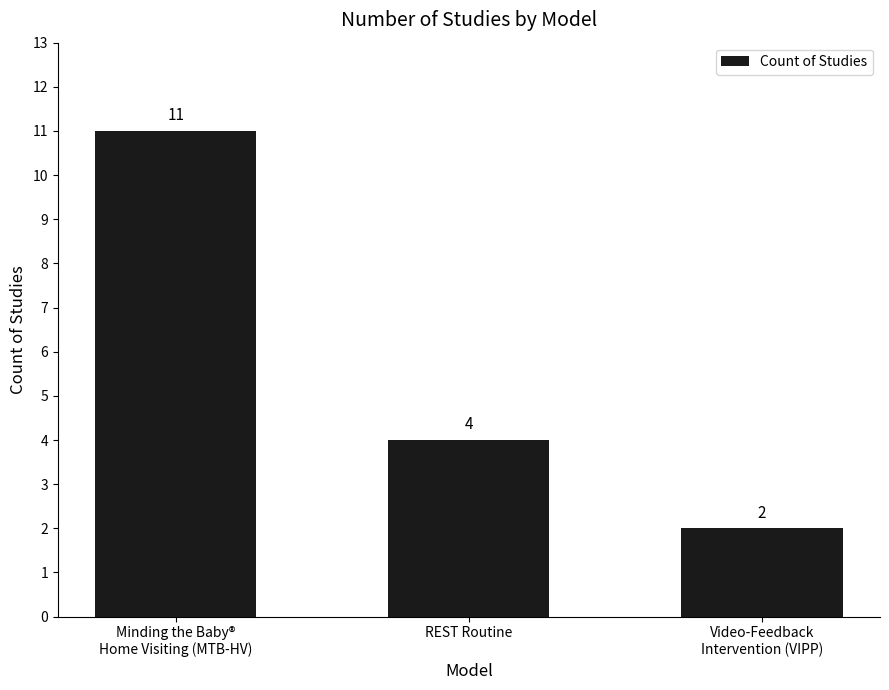

Which category has the highest value across all series?

Minding the Baby®
Home Visiting (MTB-HV)